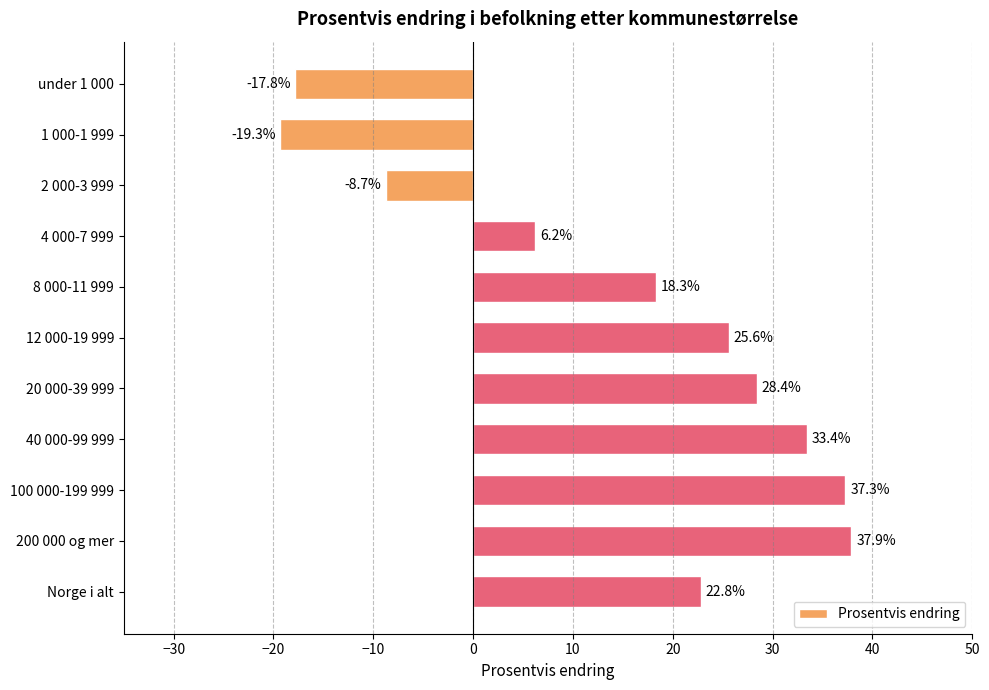

Reading bottom to top, extract all data points from this chart.

22.8	37.9	37.3	33.4	28.4	25.6	18.3	6.2	-8.7	-19.3	-17.8